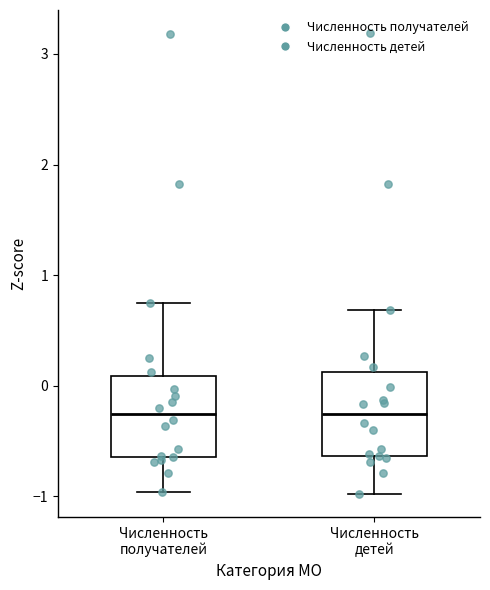

Reading left to right, read every box against the y-axis: the position of its median line, the range the box covers, and the ends of its whiskers. The values are not printed on the chart, so give them approximately, as read against the axis.

Численность получателей: median -0.3, box -0.6 to 0.1, whiskers -1.0 to 0.7
Численность детей: median -0.3, box -0.6 to 0.1, whiskers -1.0 to 0.7